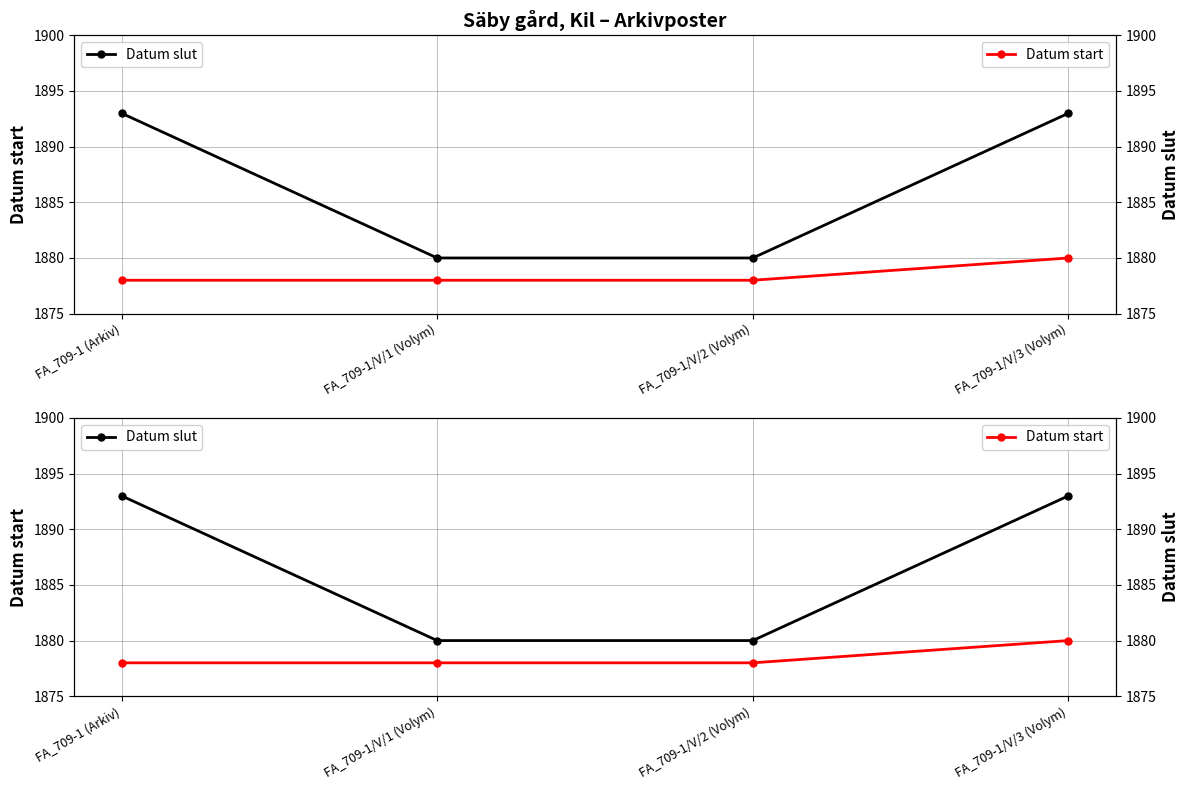

What is the sum of the Datum start values at FA_709-1 (Arkiv) and FA_709-1/V/2 (Volym)?

3756